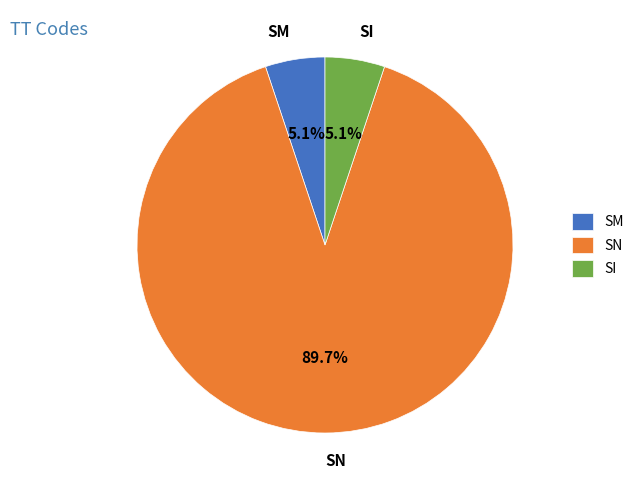

Is it true that SN is 77% of the pie?

False